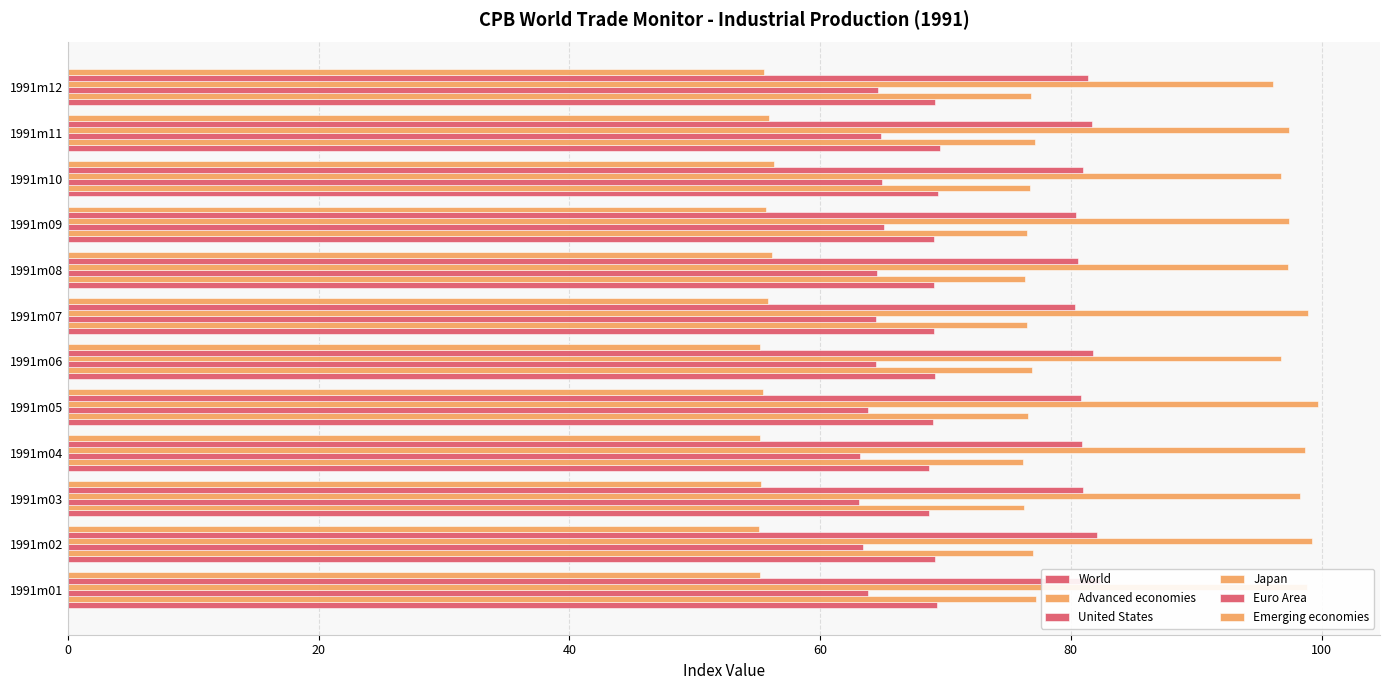

The value of Japan at 1991m08 is 97.3. True or false?

True